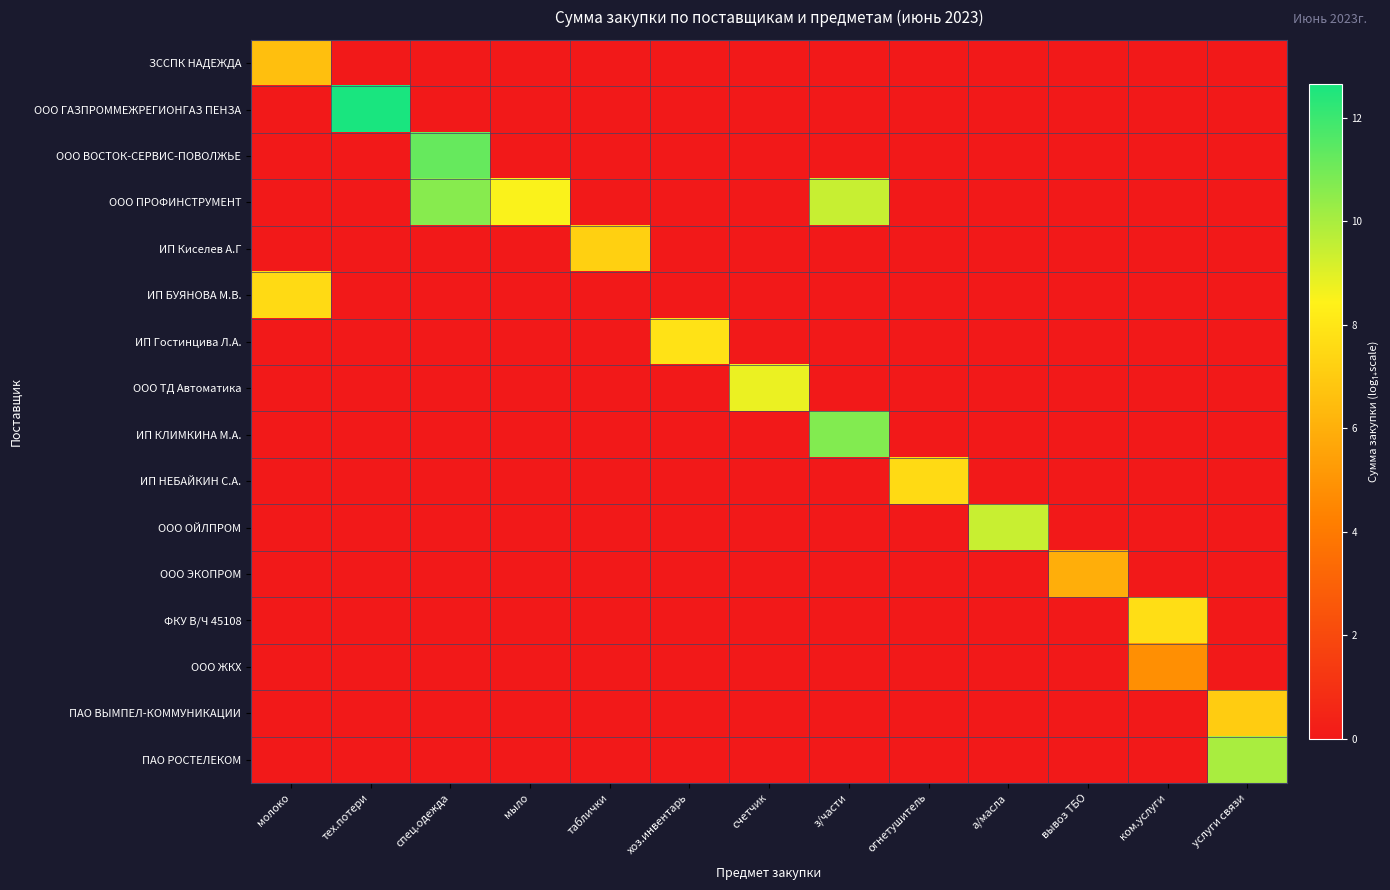

How many series are shown in this chart?

16